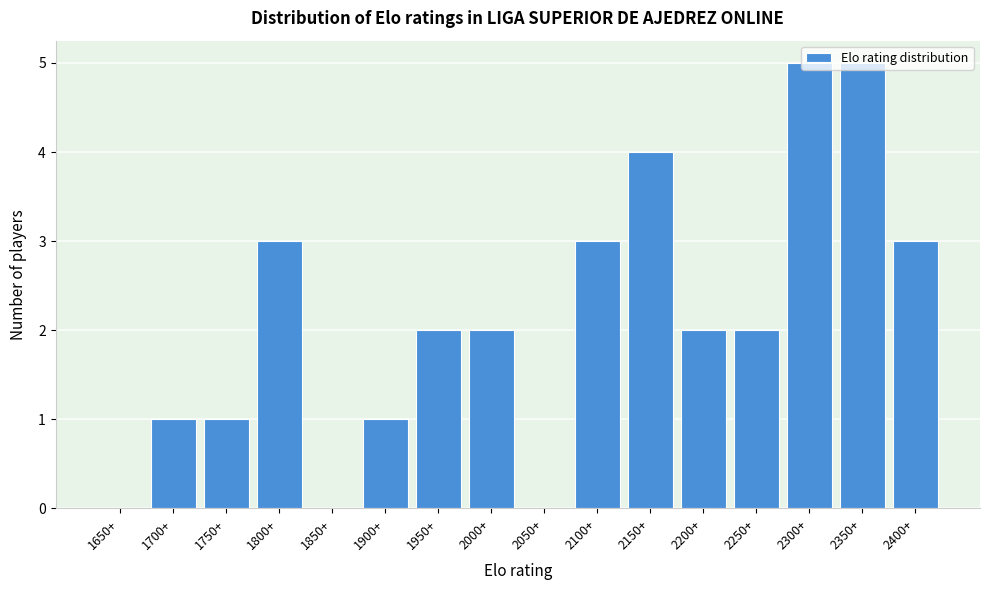

What is the sum of the values at 1950+ and 1800+?

5